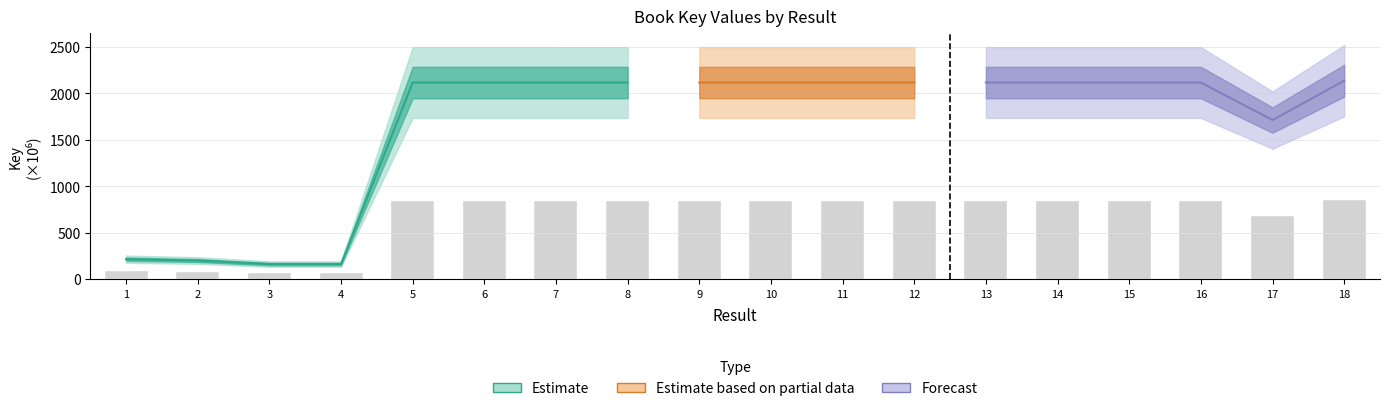

What is the ratio of the value at 10 to the value at 4?

13.0